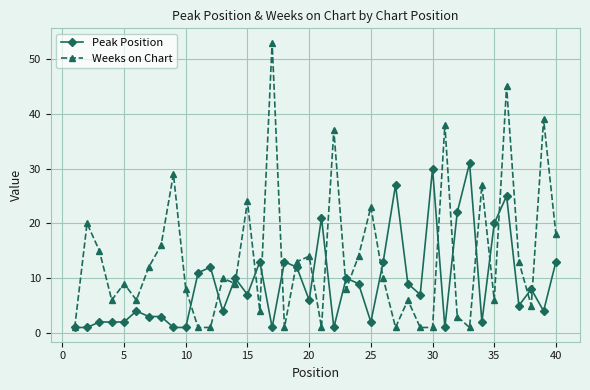

What is the value of the Peak Position point at the 36th from the left?

25